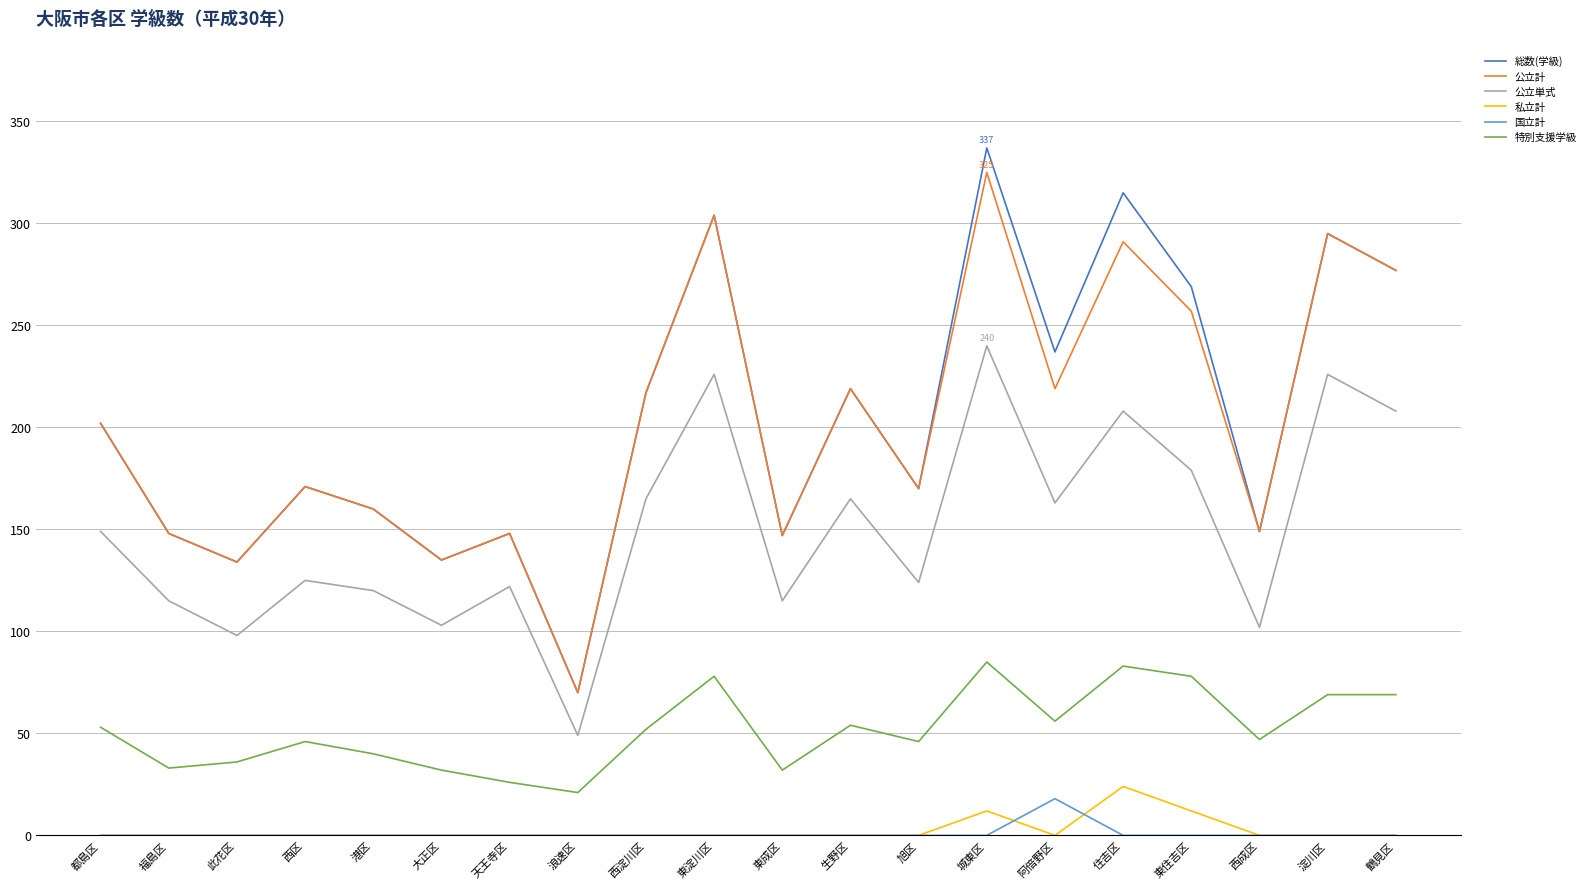

What position from the right is 天王寺区?

14